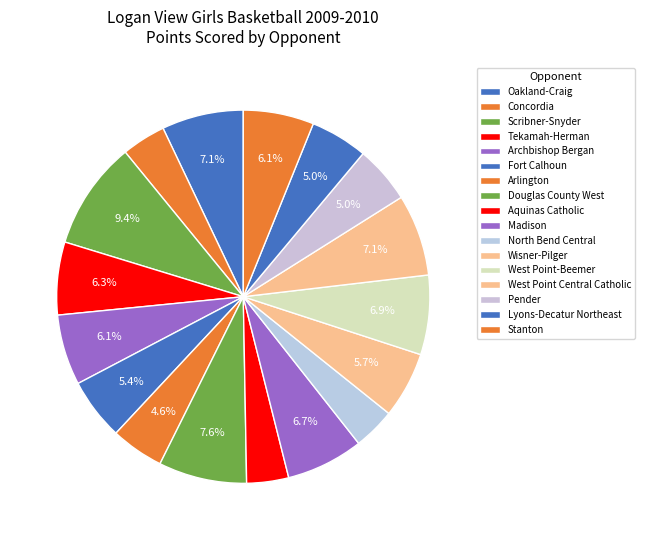

Rank the categories by value from highest to lowest.

Scribner-Snyder, Douglas County West, Oakland-Craig, West Point Central Catholic, West Point-Beemer, Madison, Tekamah-Herman, Archbishop Bergan, Stanton, Wisner-Pilger, Fort Calhoun, Pender, Lyons-Decatur Northeast, Arlington, Concordia, Aquinas Catholic, North Bend Central